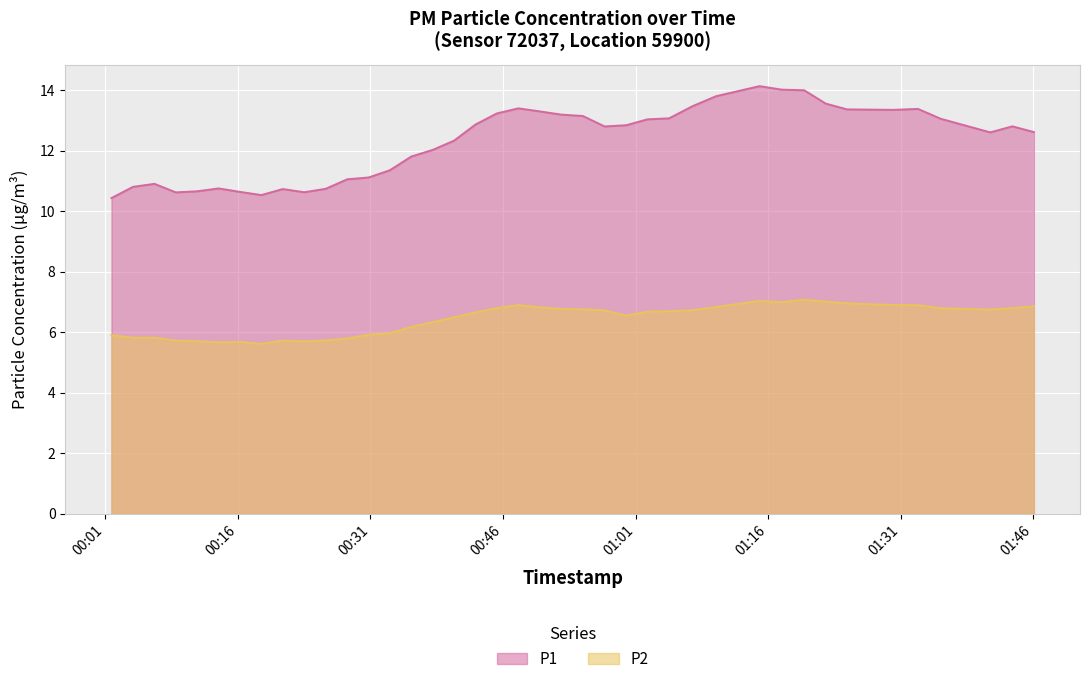

What is the approximate value of P2 at 12?

6.1